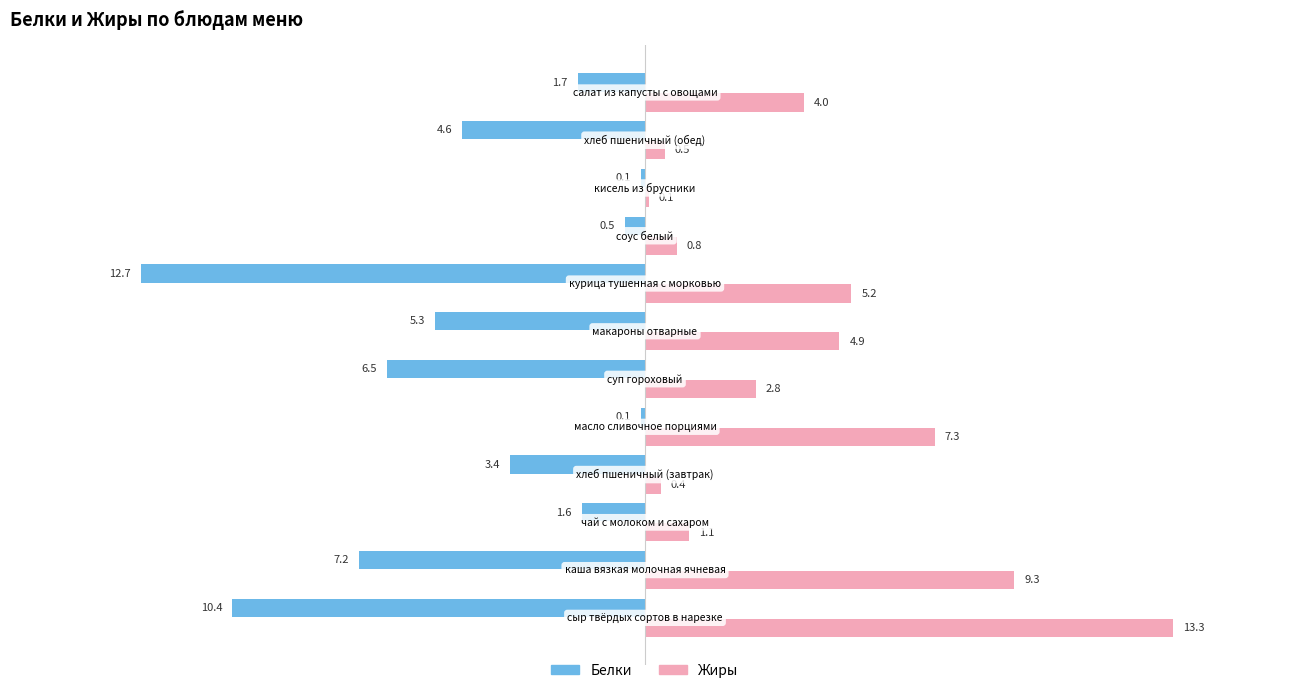

List the series in order of their peak value, highest first.

Жиры, Белки